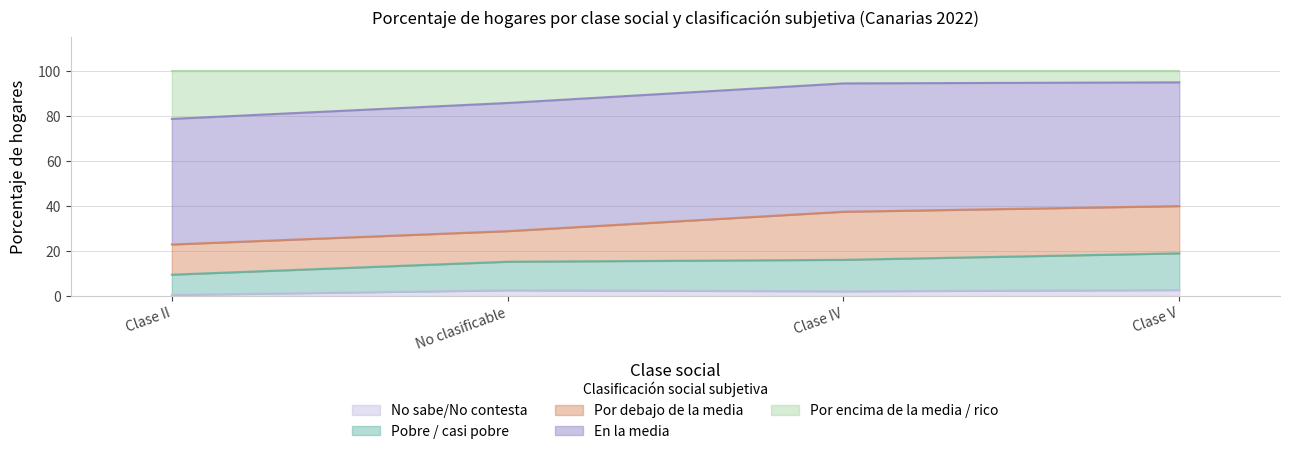

What is the label of the 3rd point from the right?

No clasificable